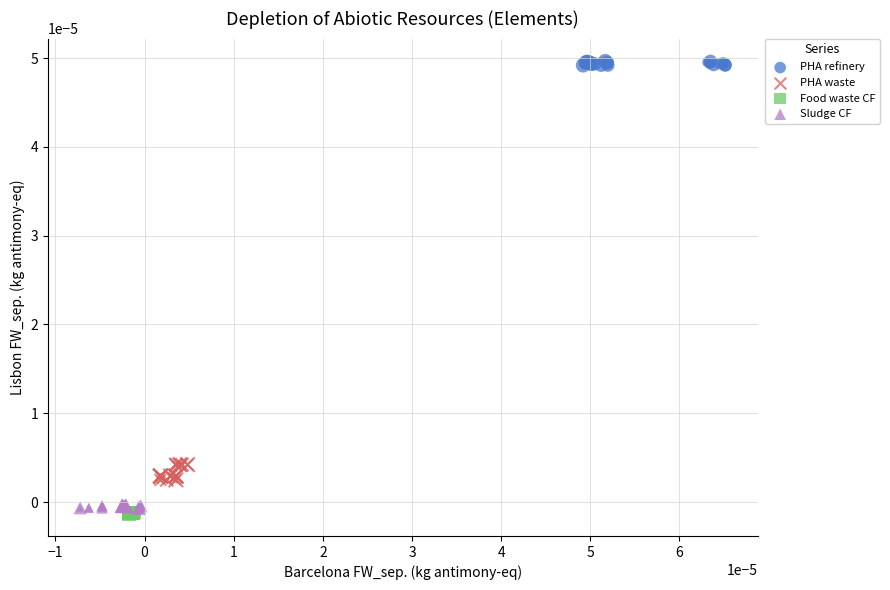

Which series has the widest spread of Y values?

PHA waste